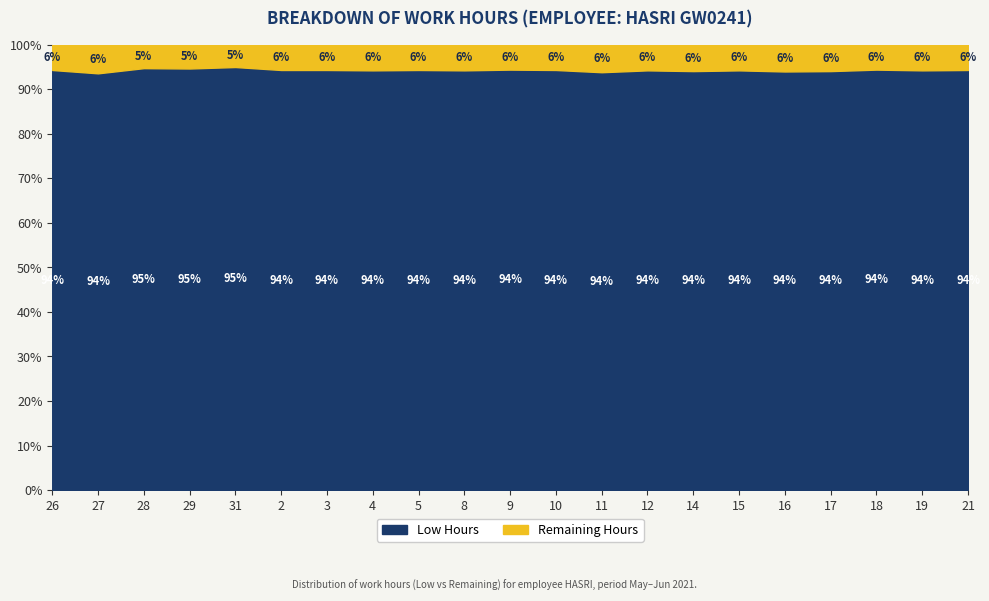

Which category has the highest value in the Low Hours series?

31